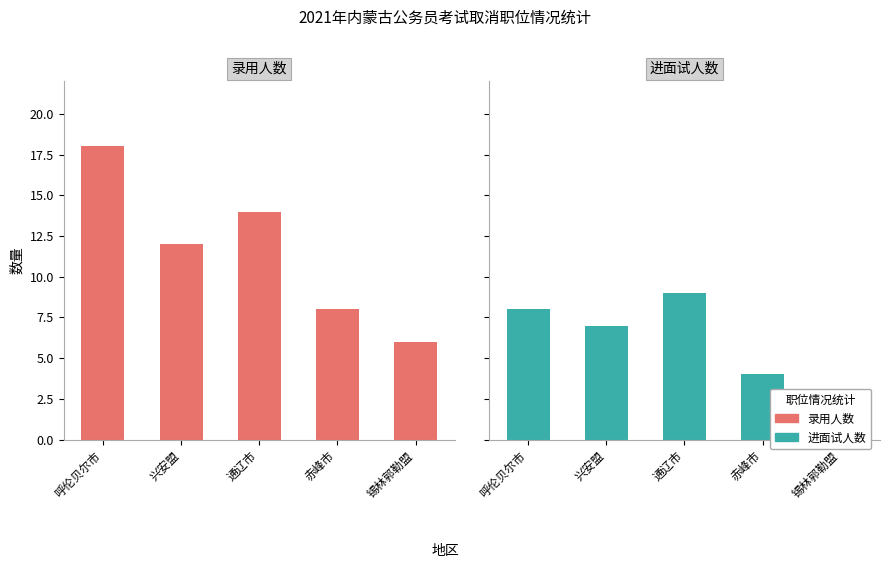

How many categories are shown in the chart?

5